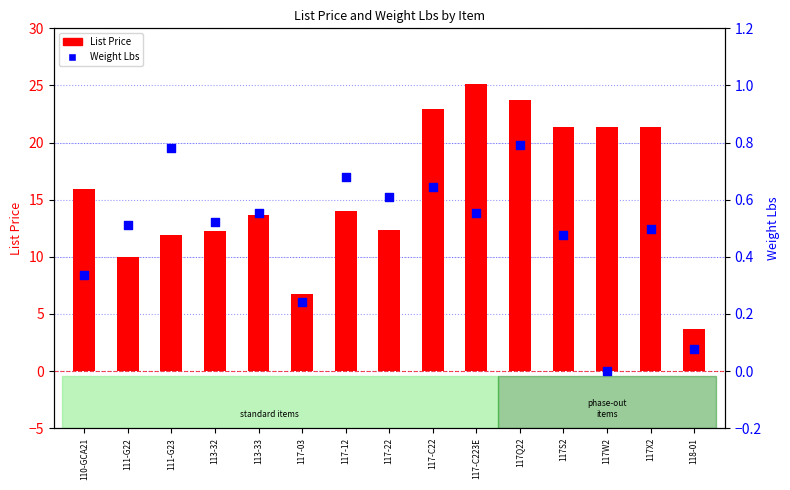

Which series reaches the maximum Y coordinate?

List Price